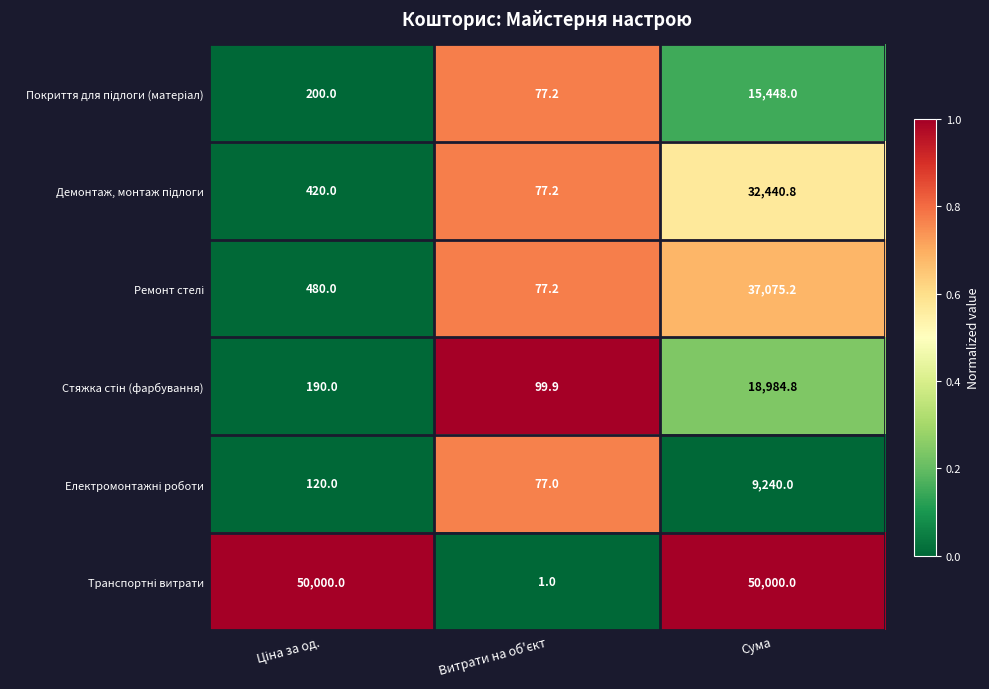

What is the maximum value shown in the chart?

50000.0